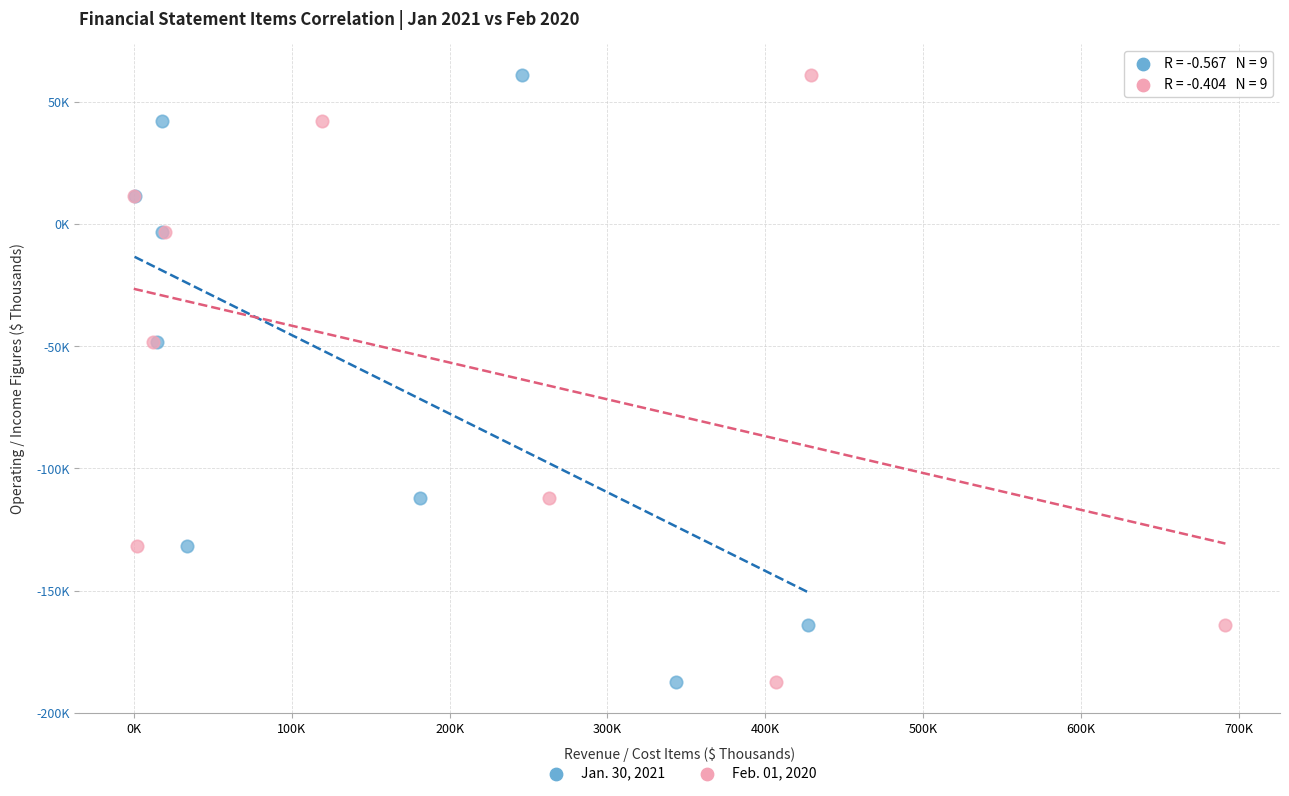

What are all the series names shown in the legend?

Jan. 30, 2021, Feb. 01, 2020